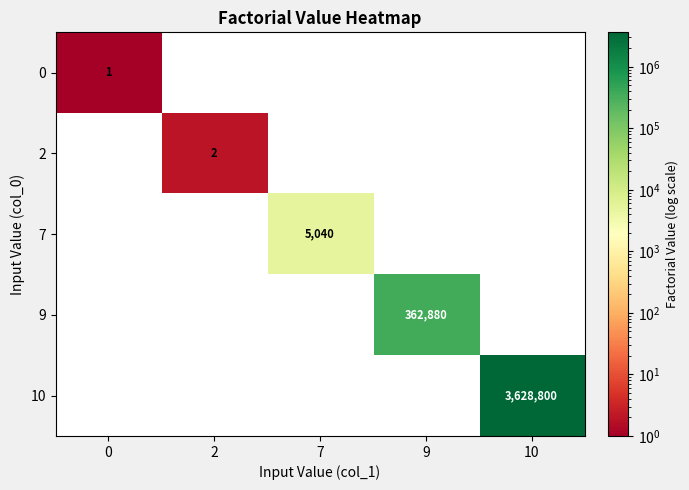

What is the minimum value shown in the chart?

1.0